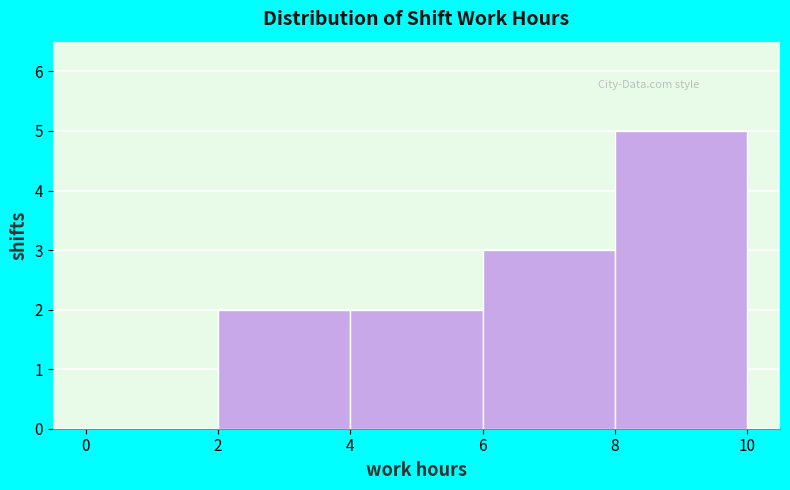

Reading left to right, transcribe this chart: for each bar, give the range it covers on the x-axis and its height. The values are not printed on the chart, so give them approximately, as read against the axis.

0 to 2: 0
2 to 4: 2
4 to 6: 2
6 to 8: 3
8 to 10: 5